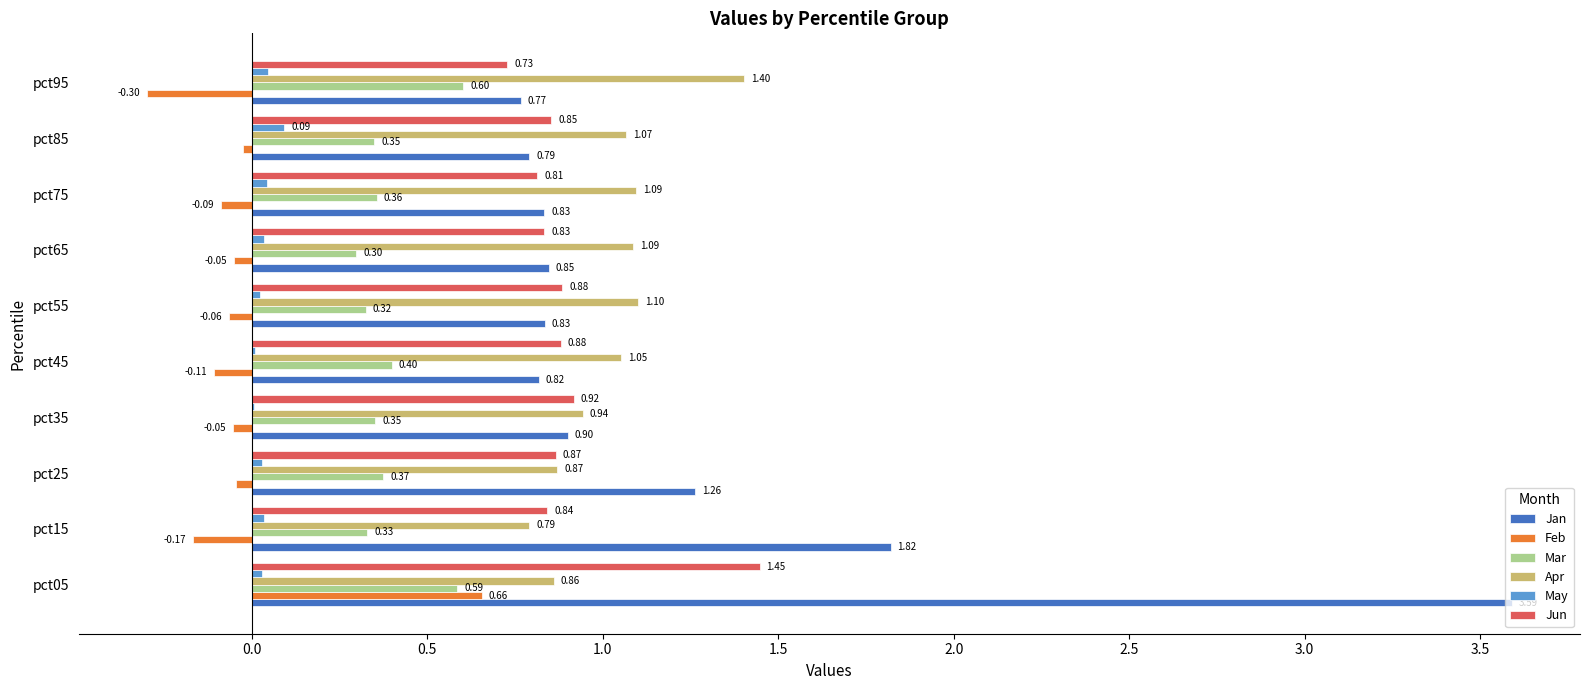

What is the sum of the Jun values at pct85 and pct55?

1.7